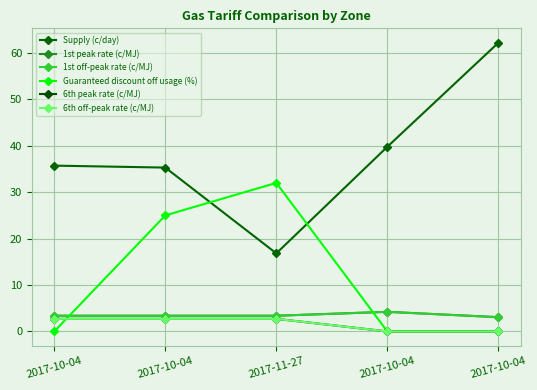

What is the highest value of the 6th peak rate (c/MJ) series?

2.7